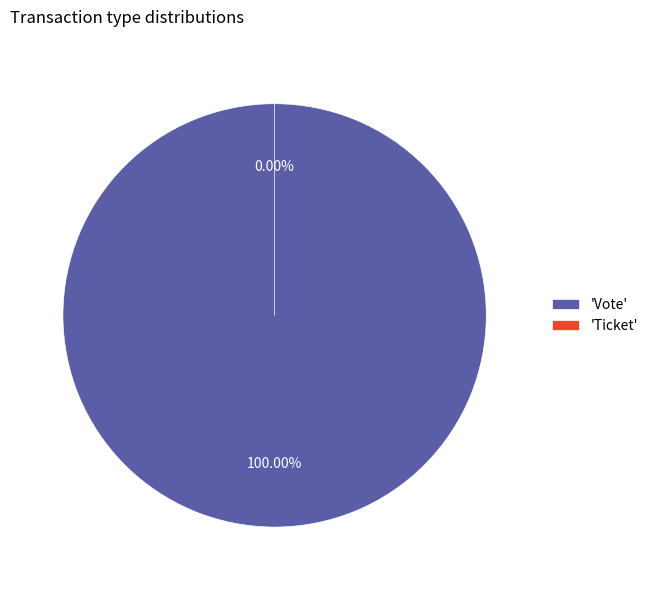

True or false: Vote accounts for 88% of the total.

False